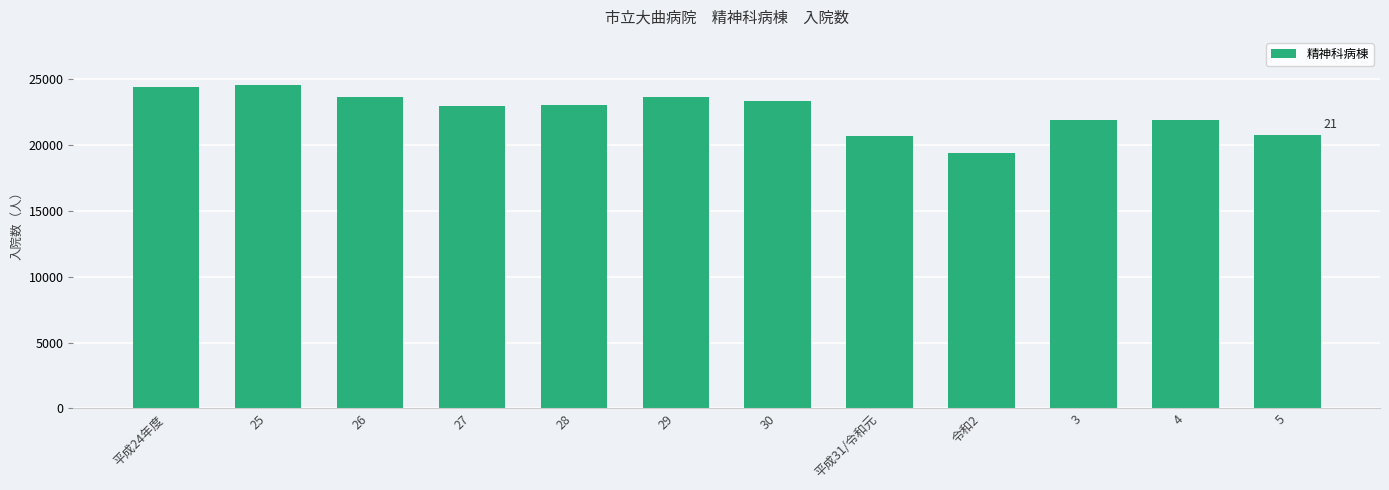

What is the change in value from 平成31/令和元 to 4?

+1213